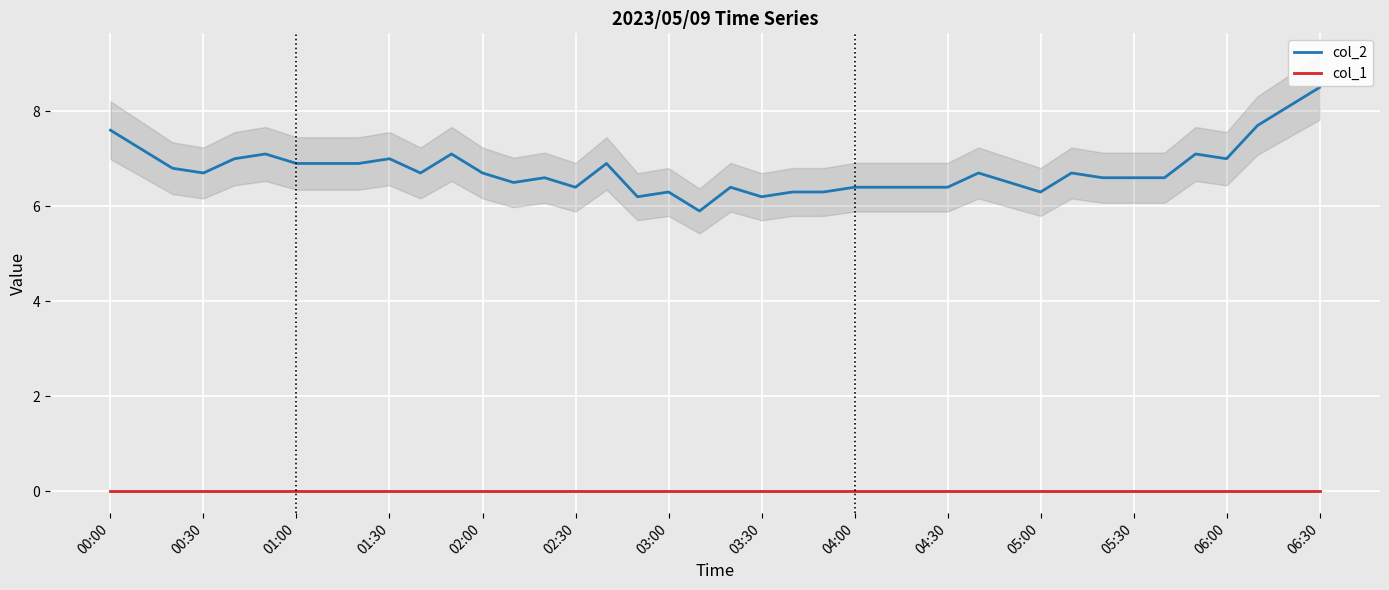

True or false: col_2 and col_1 intersect in this chart.

False